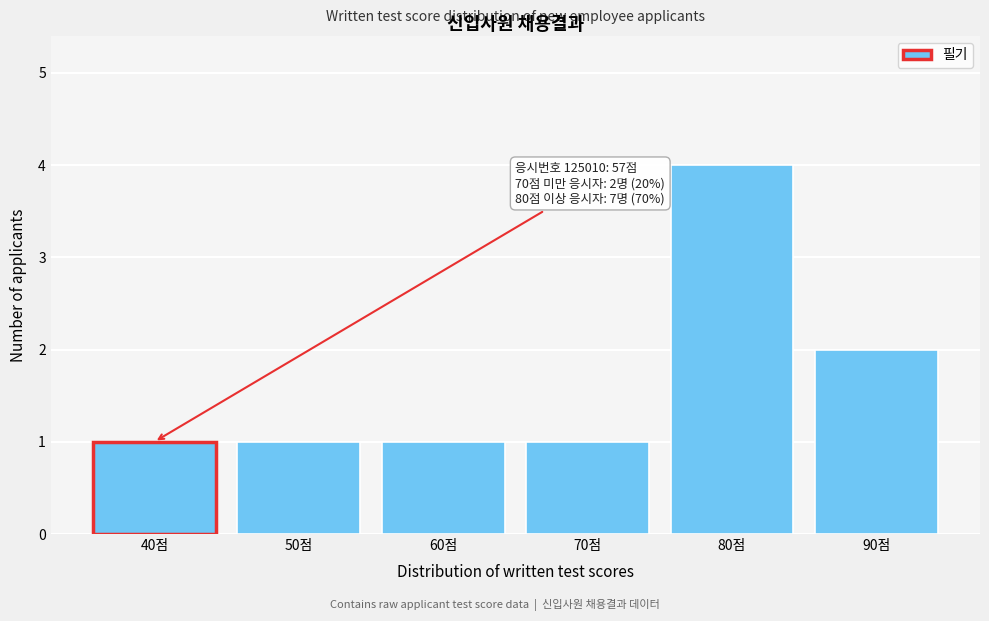

Reading left to right, extract all data points from this chart.

40점=1	50점=1	60점=1	70점=1	80점=4	90점=2